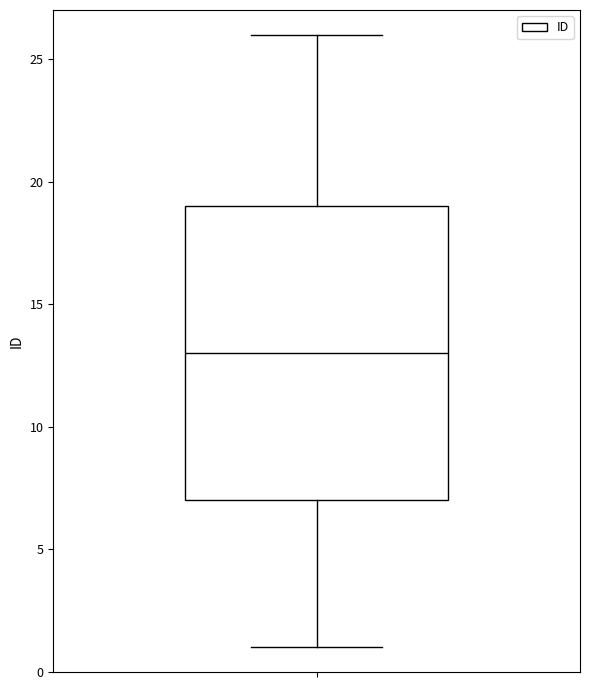

Transcribe this box plot: give where the median line is, the range the box spans, and where the two whiskers end, as read against the y-axis. The values are not printed on the chart, so give them approximately, as read against the axis.

median 13, box 7 to 19, whiskers 1 to 26